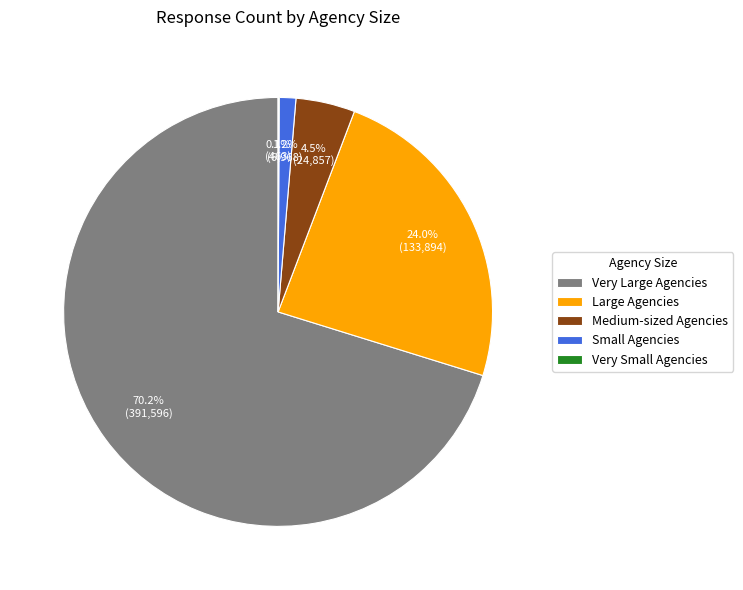

What is the largest slice in the pie chart?

Very Large Agencies